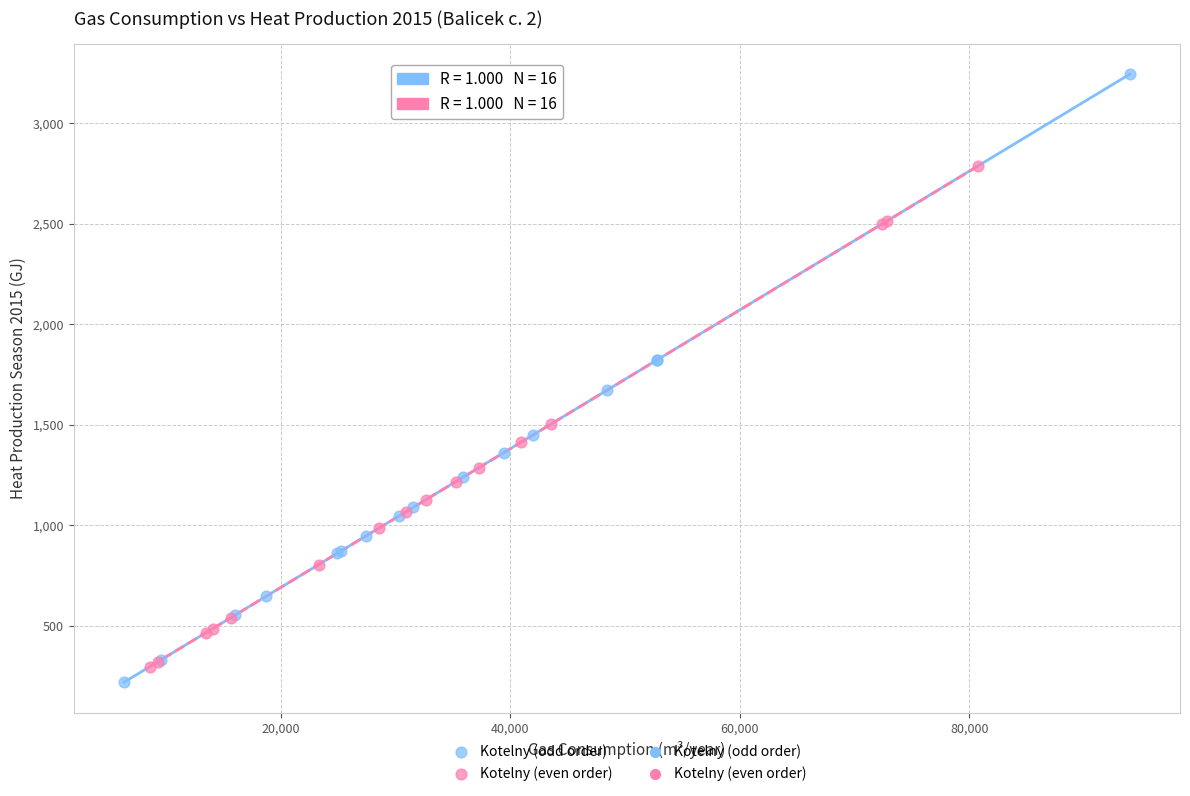

Which series has the widest spread of Y values?

Kotelny (odd order)